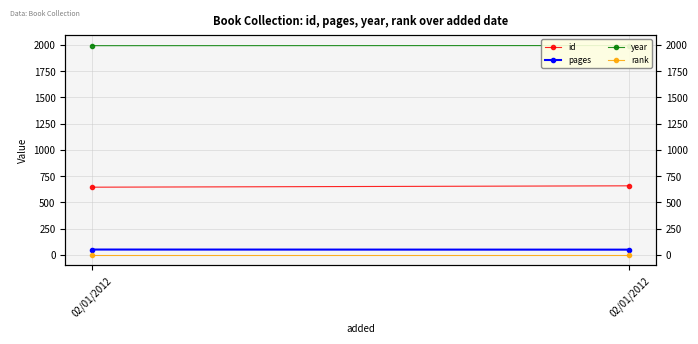

Reading left to right, transcribe all the data shown in this chart.

id: 02/01/2012=644	02/01/2012=657
pages: 02/01/2012=50	02/01/2012=49
year: 02/01/2012=1992	02/01/2012=1993
rank: 02/01/2012=1	02/01/2012=1